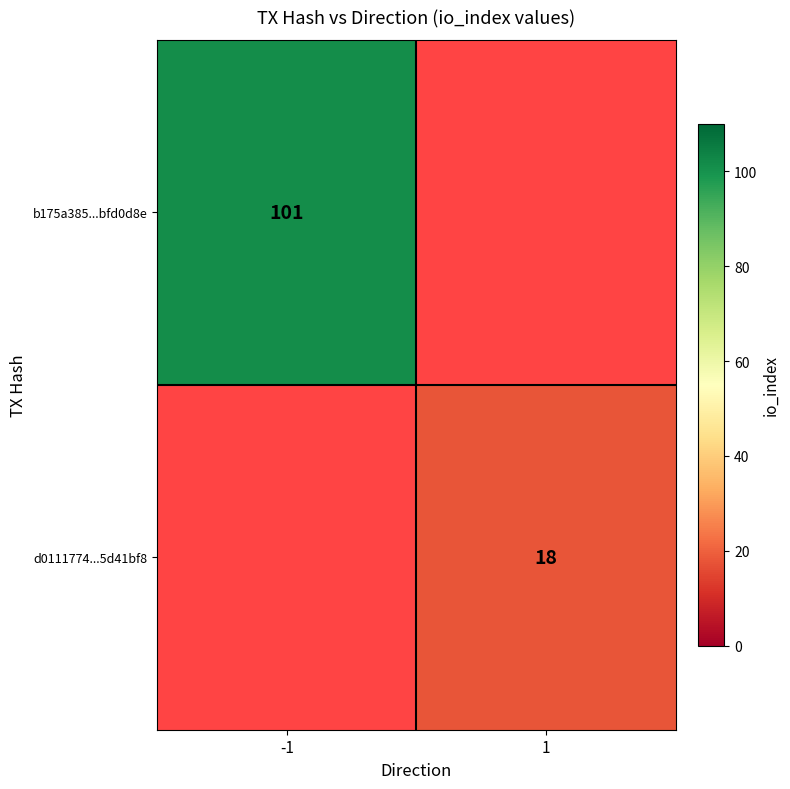

Is it true that b175a385...bfd0d8e equals 101 at -1?

True